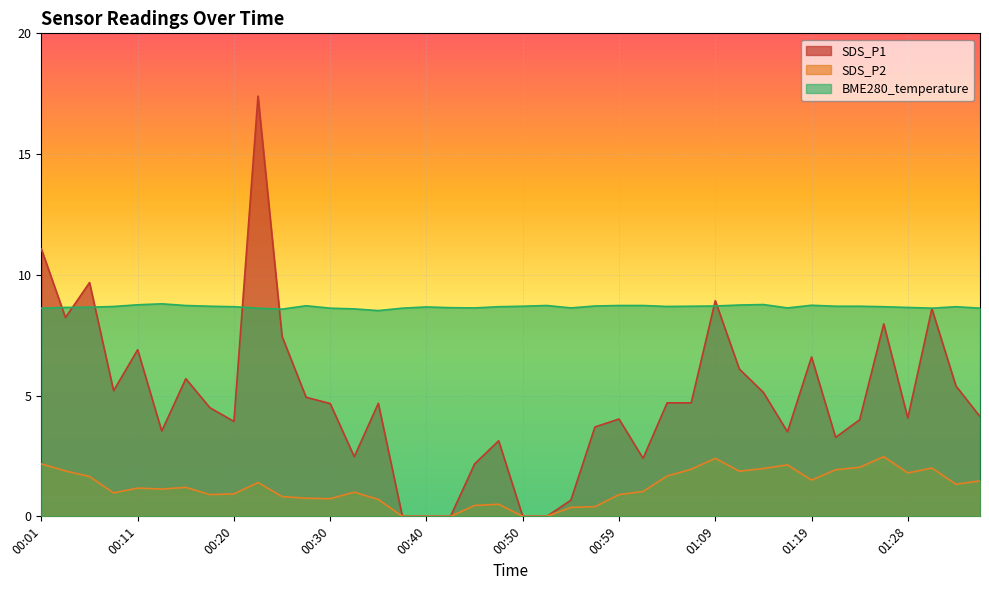

Between 00:25 and 00:57, which series saw the biggest shift?

SDS_P1